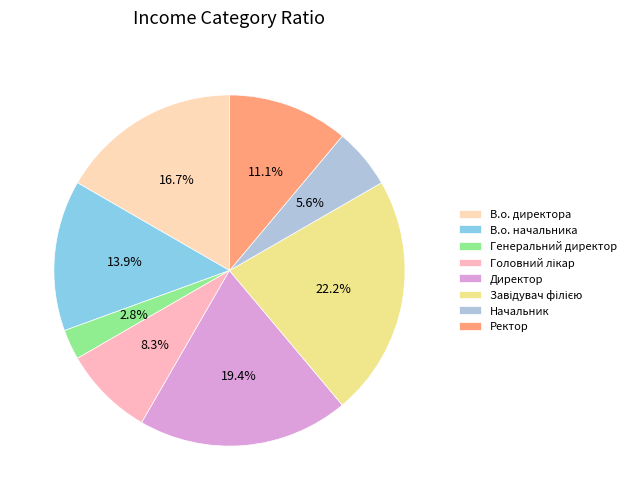

Count the number of slices in the pie.

8